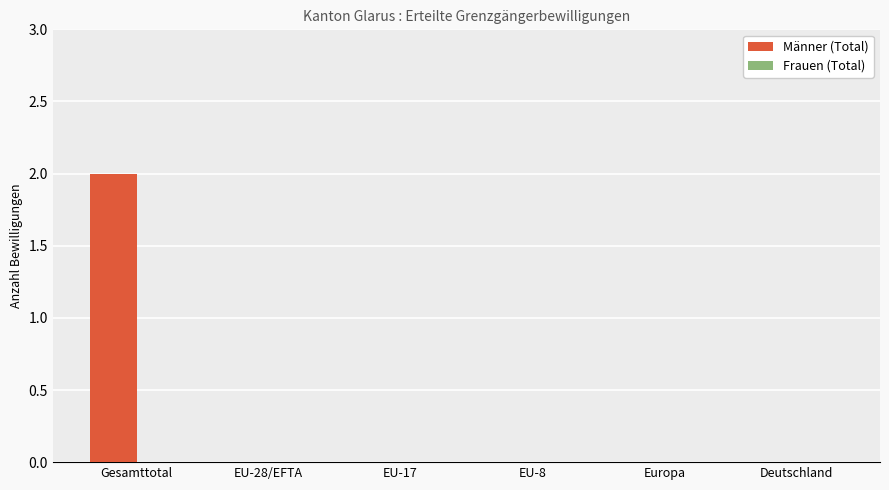

The chart shows a value of -1 at EU-8. True or false?

False